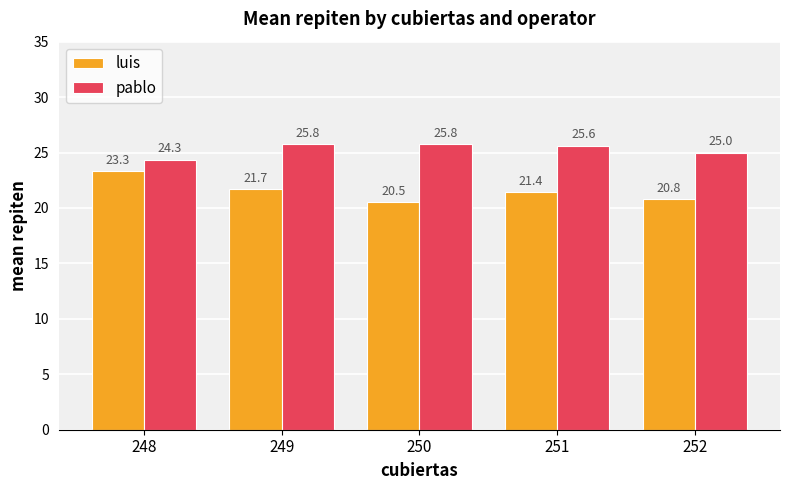

How many data points in pablo are less than 25?

1